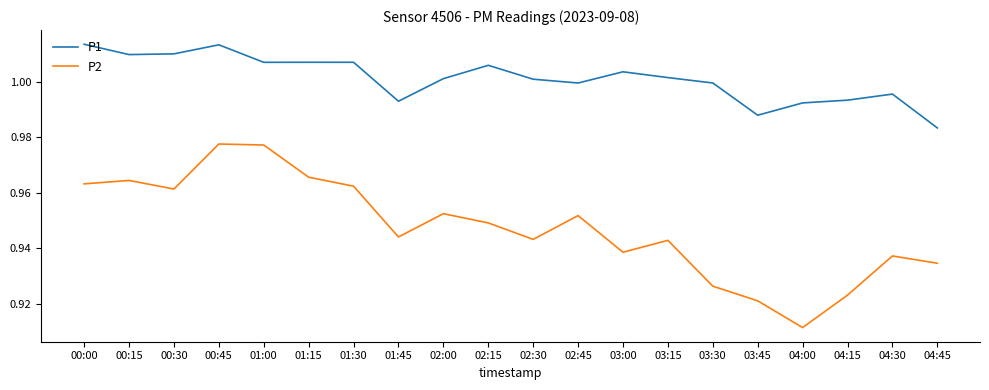

What is the difference between the maximum and minimum values in the P2 series?

0.1